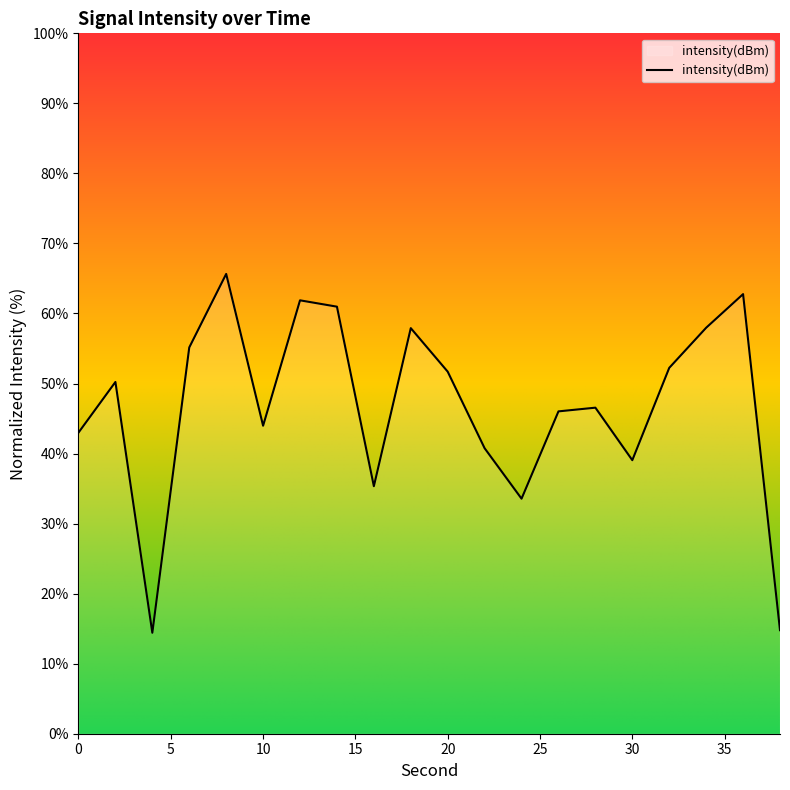

What is the smallest value displayed?

14.4